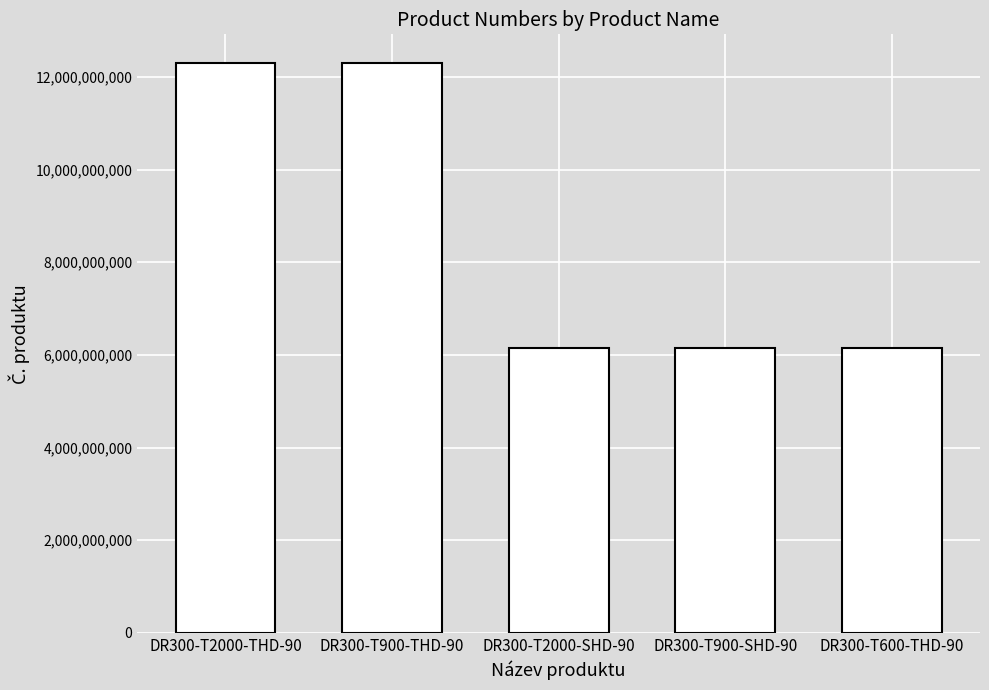

What is the change in value from DR300-T900-THD-90 to DR300-T2000-SHD-90?

-6151761110